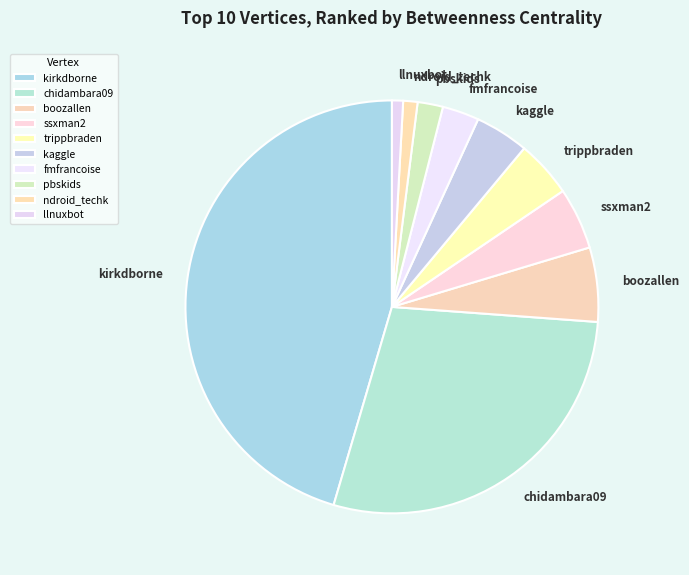

The llnuxbot slice represents 6% of the pie. True or false?

False